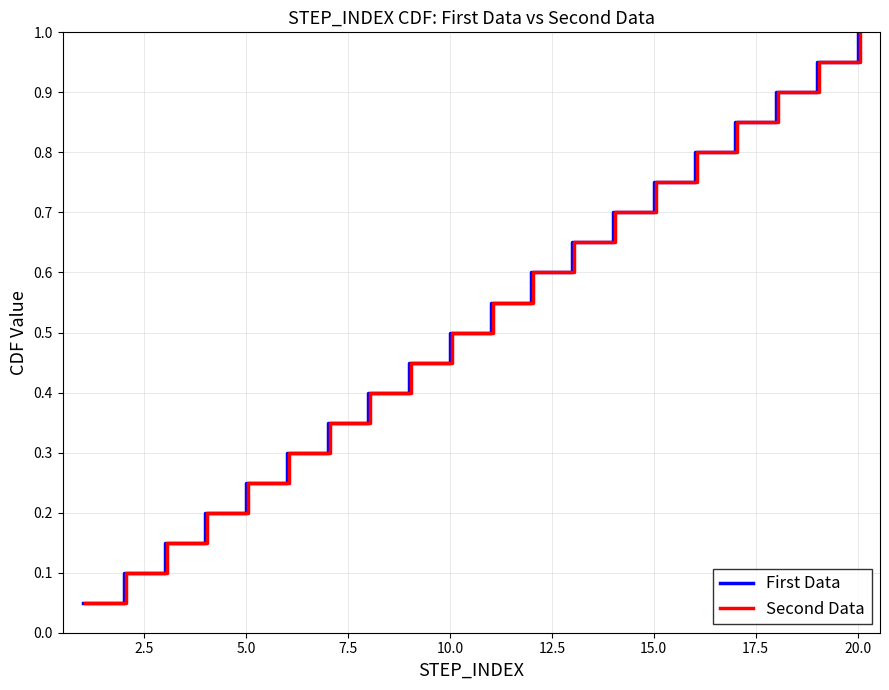

Is it true that First Data equals 0.2 at 10.0?

False